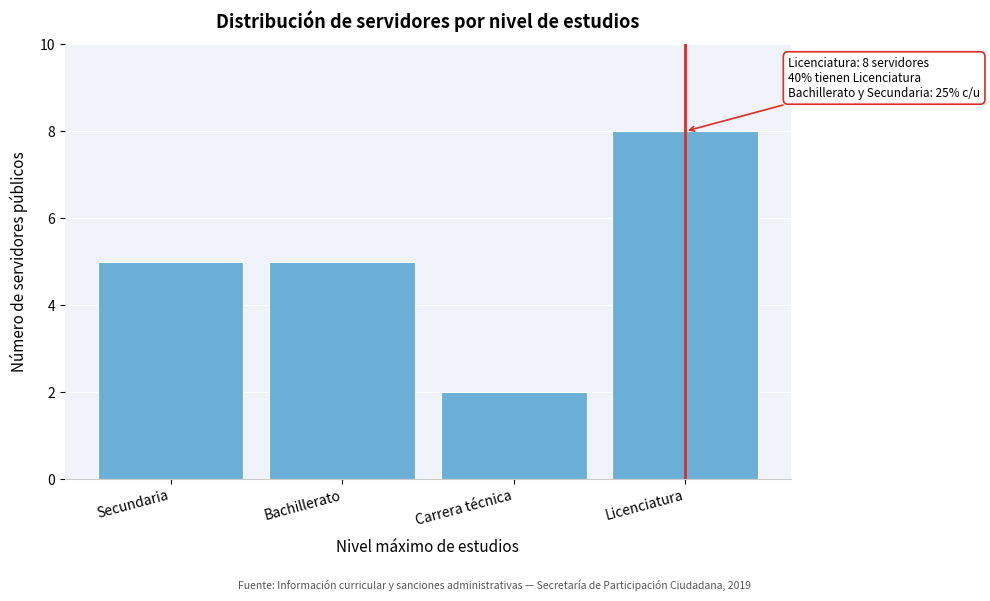

Reading right to left, transcribe all the data shown in this chart.

Licenciatura=8	Carrera técnica=2	Bachillerato=5	Secundaria=5